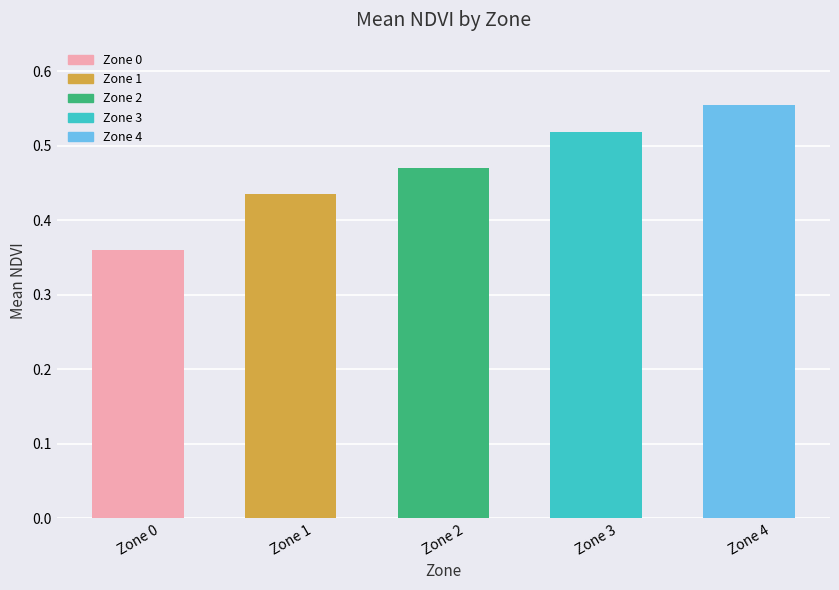

What is the sum of the values at Zone 4 and Zone 2?

1.0